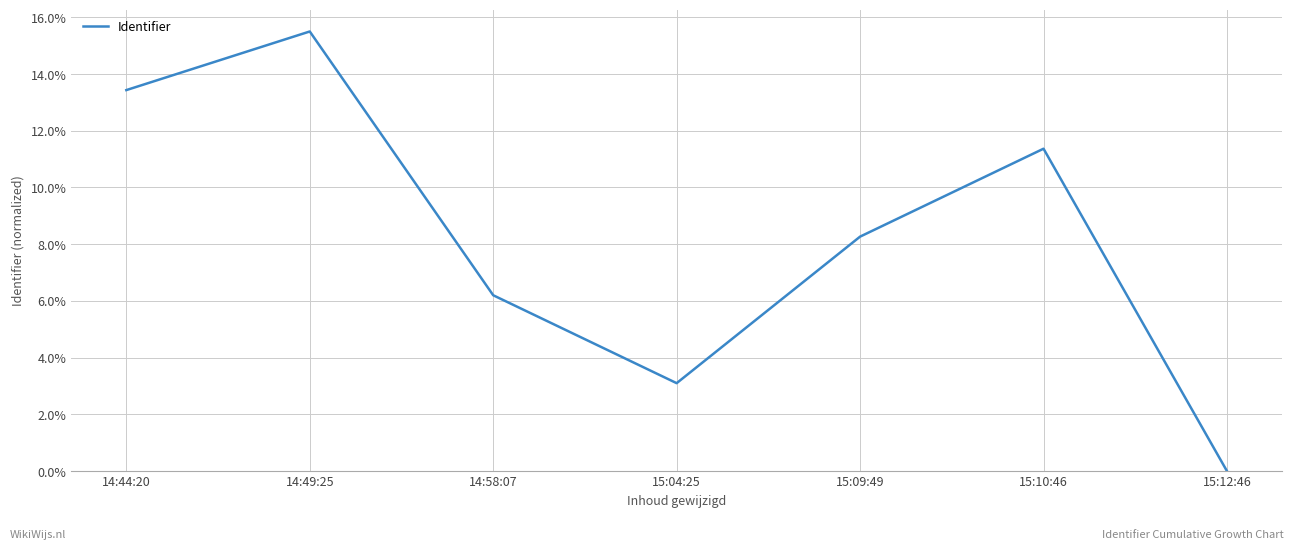

Rank the categories by value from lowest to highest.

15:12:46, 15:04:25, 14:58:07, 15:09:49, 15:10:46, 14:44:20, 14:49:25